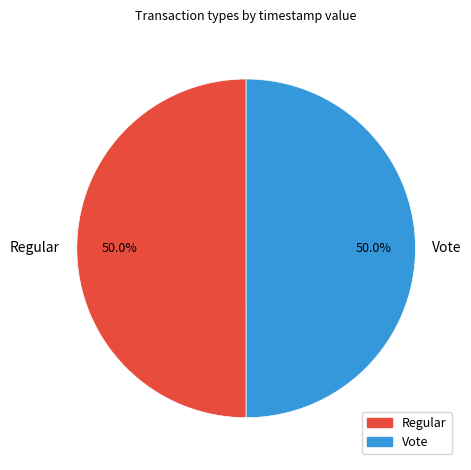

True or false: Regular accounts for 50% of the total.

True